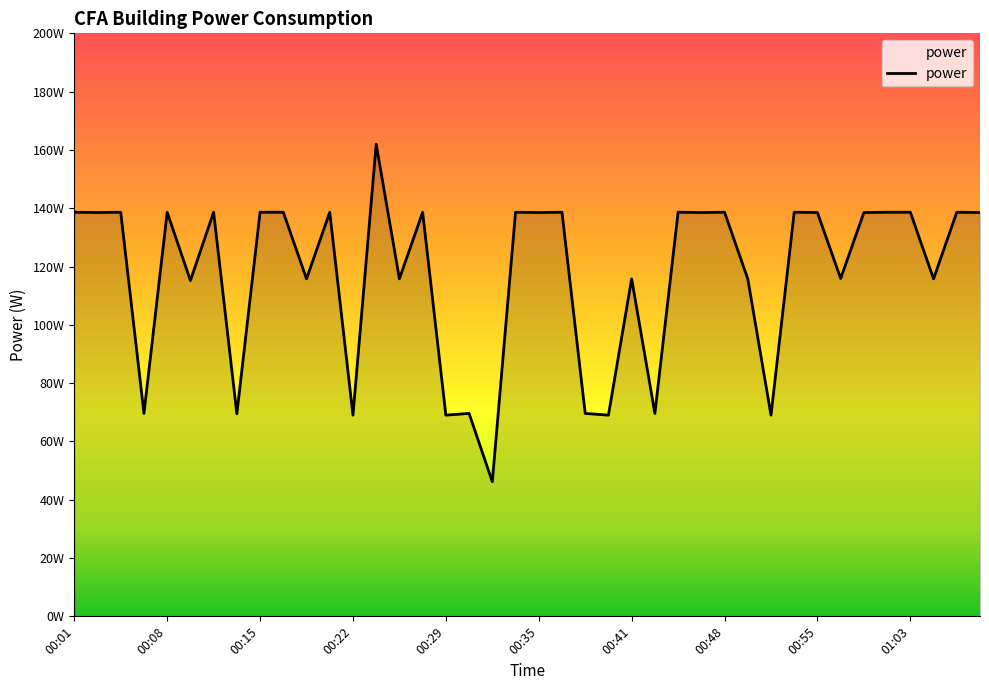

What is the greatest value displayed?

161.9